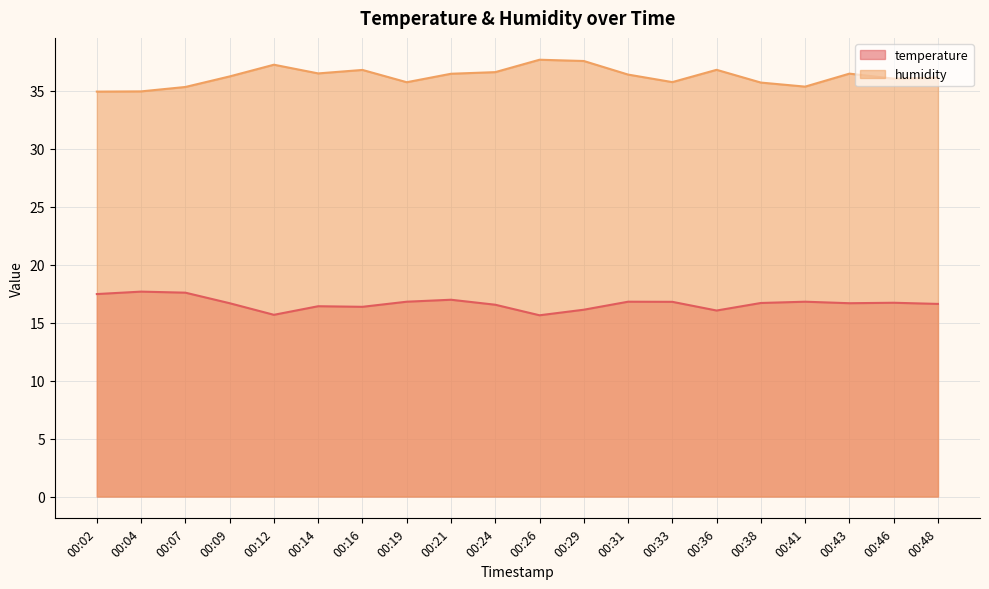

At how many categories does at least one series exceed 24?

20